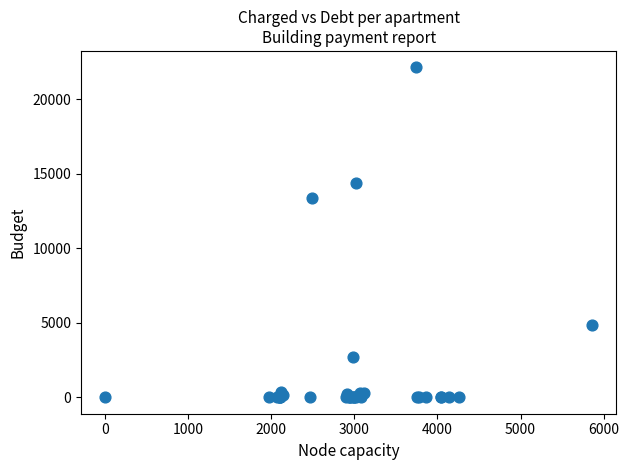

What Y value in the scatter plot is closest to 11076?

13363.0